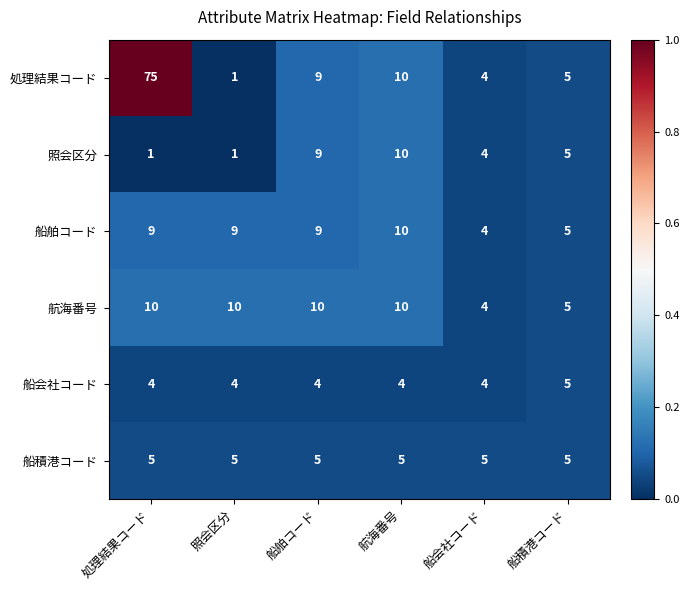

At which category is the sum across all series the highest?

処理結果コード